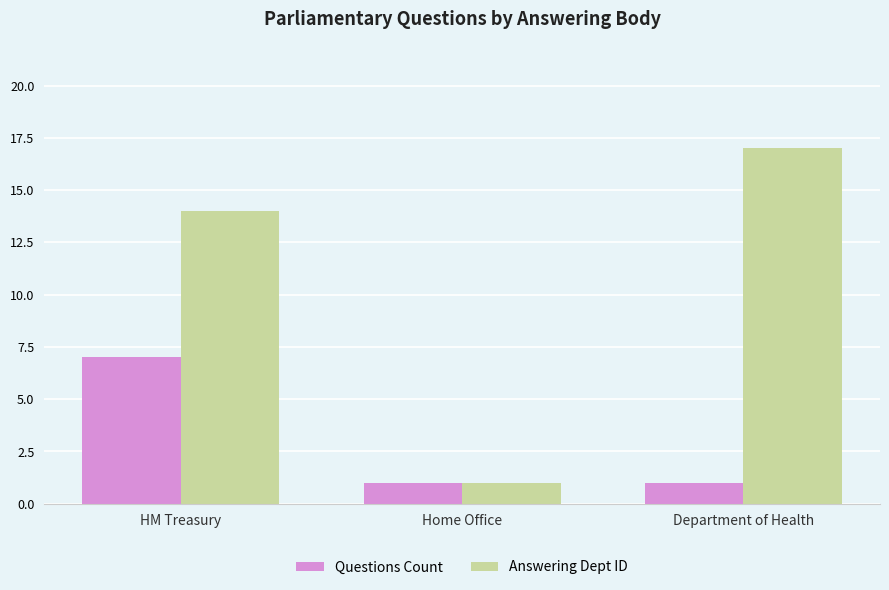

What is the approximate value of Answering Dept ID at Department of Health, to the nearest 5?

15